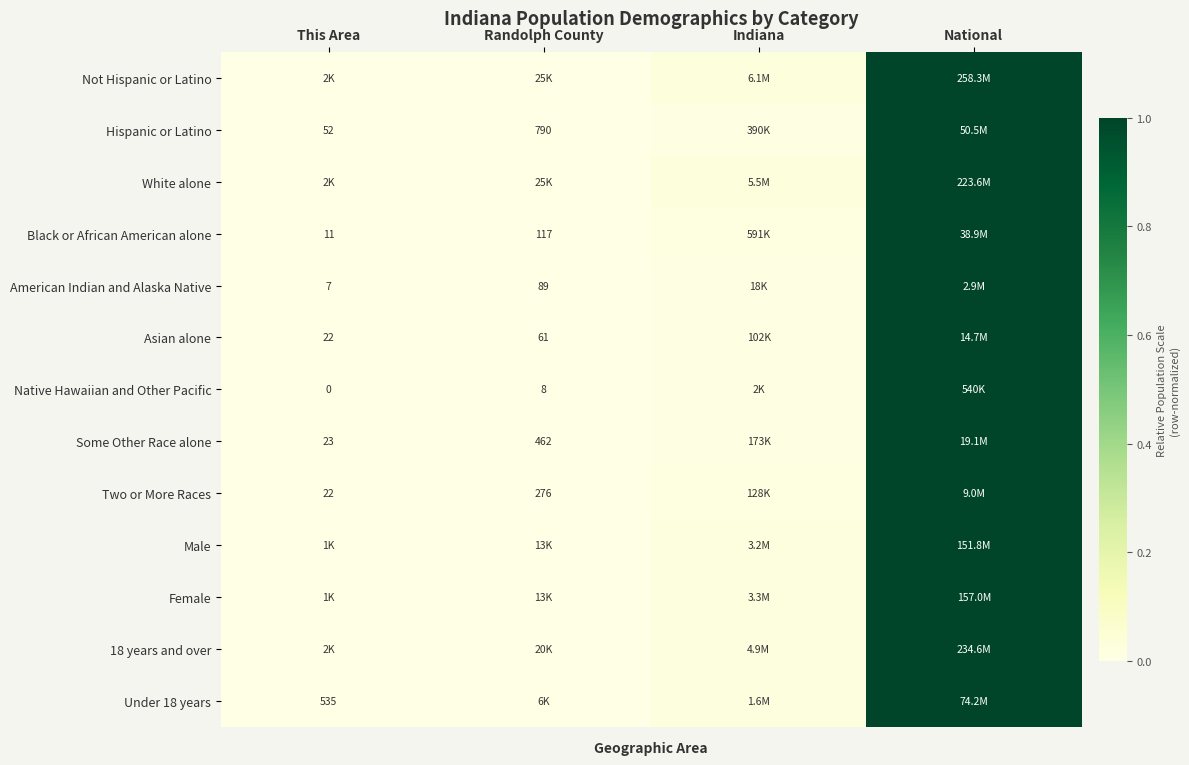

Between Indiana and Randolph County, which is larger?

Indiana